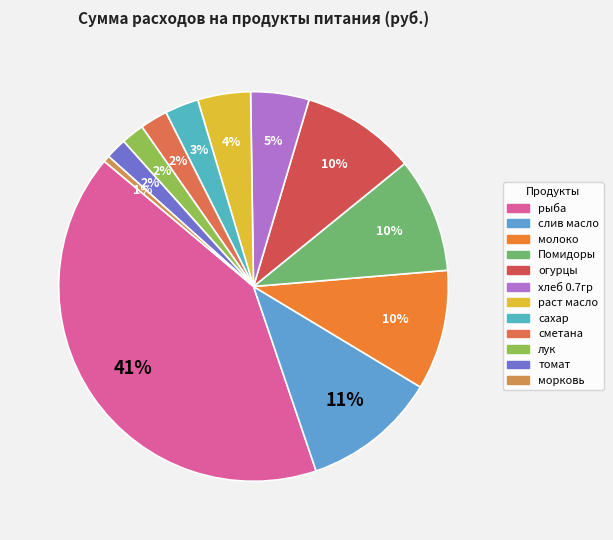

Is it true that томат is 1% of the pie?

False